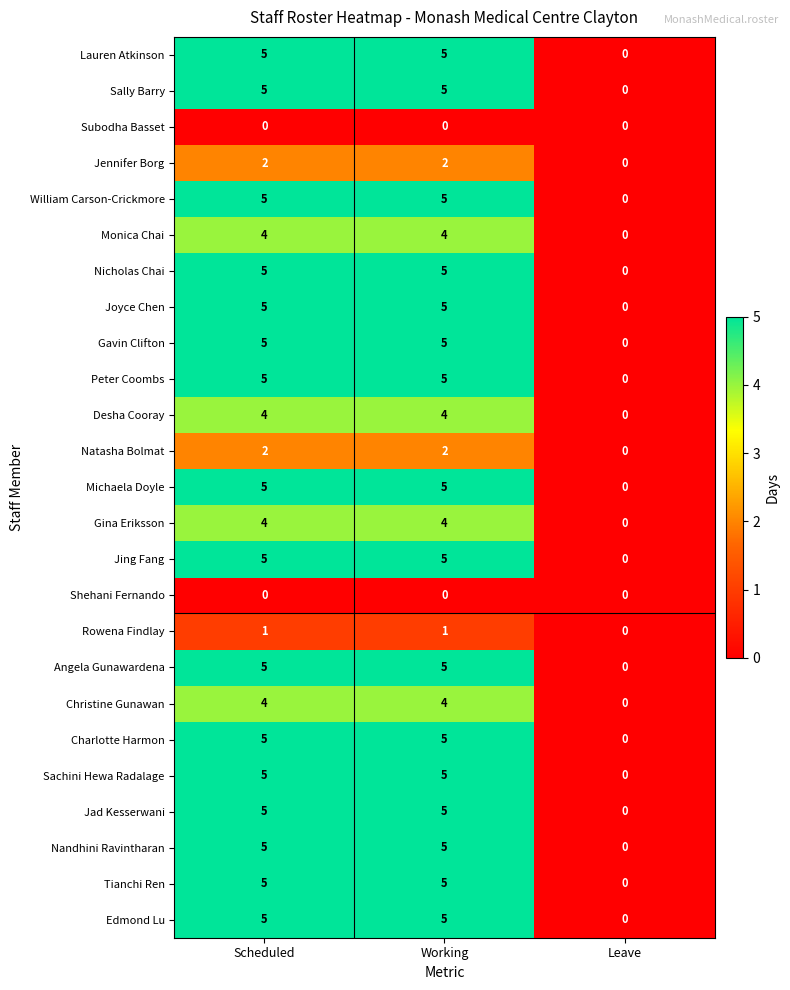

How many categories are shown in the chart?

3